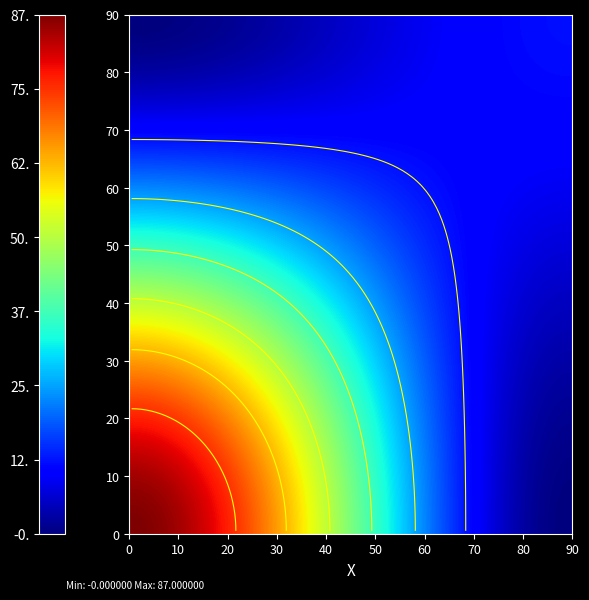

The value of eed1b2b4268a83c564af23ae960e97828df7d2e at direction is 2. True or false?

False